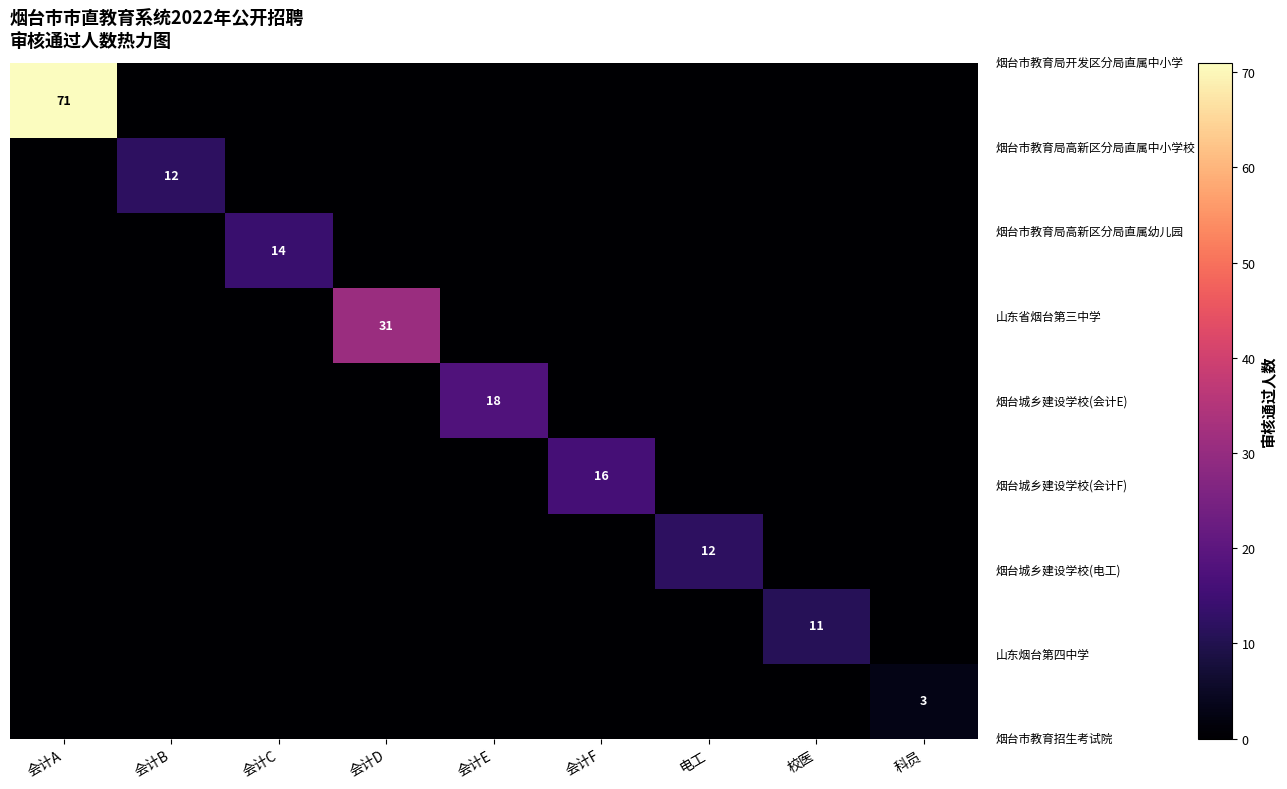

At how many categories does at least one series exceed 29?

2